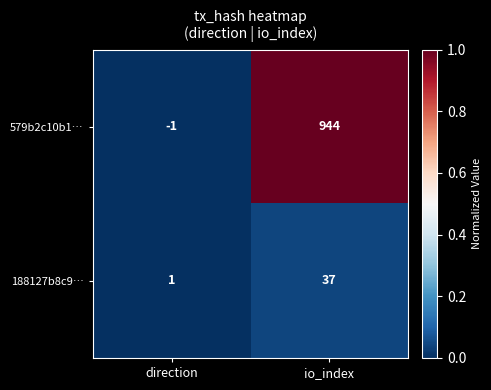

How many negative values does the 579b2c10b1… series have?

1